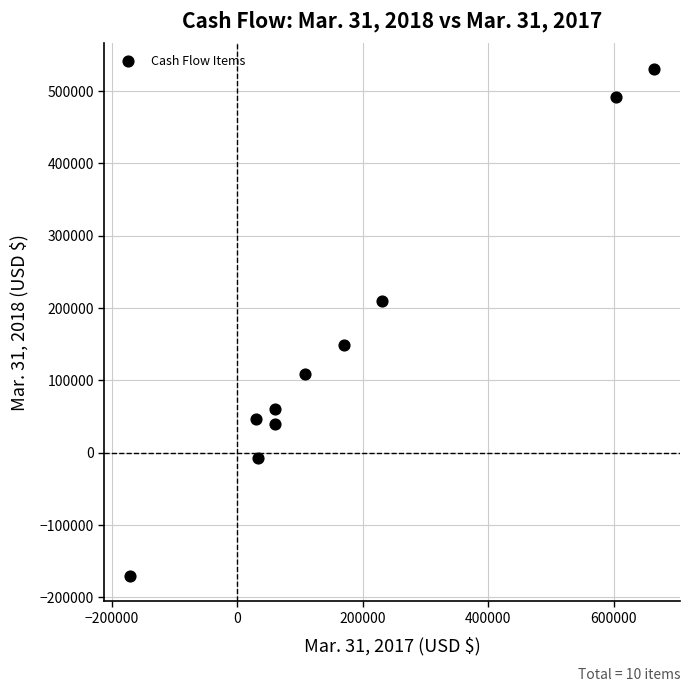

What is the average X value?

178724